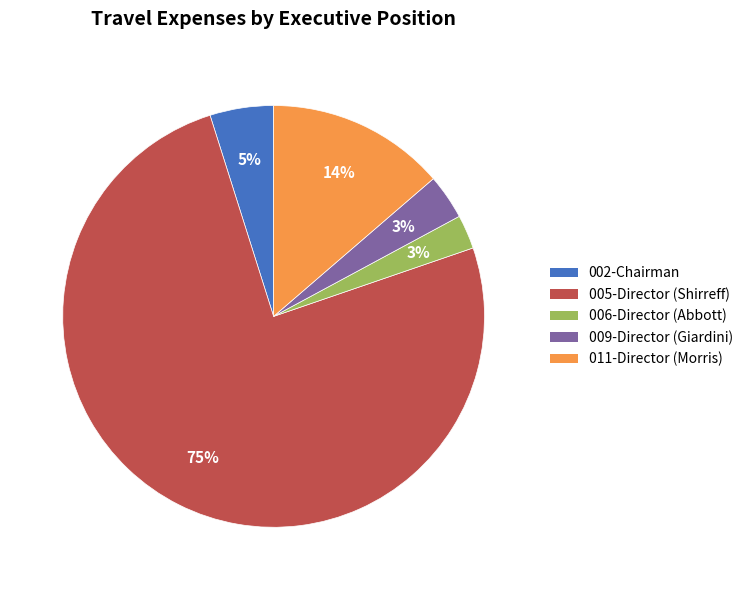

To the nearest percent, what is the average slice percentage?

20%